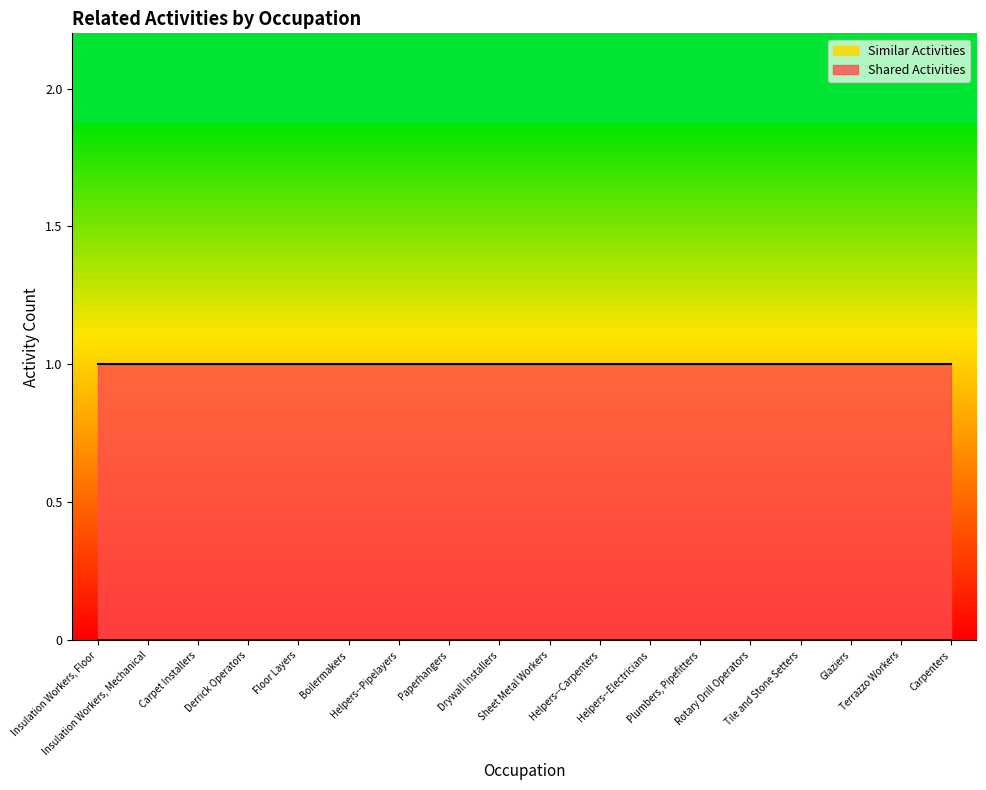

What is the value of the Shared Activities point at the 16th from the left?

1